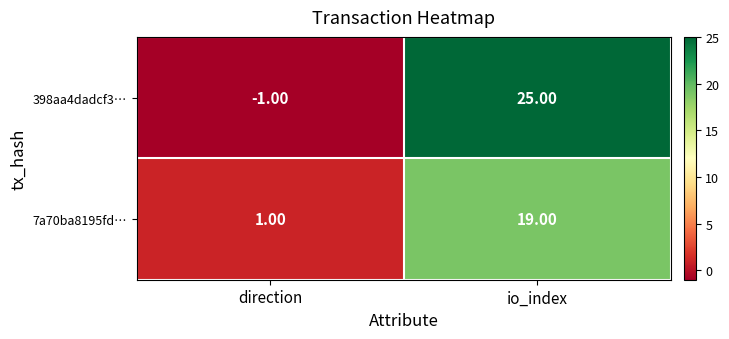

Which label corresponds to the largest value in the chart?

io_index